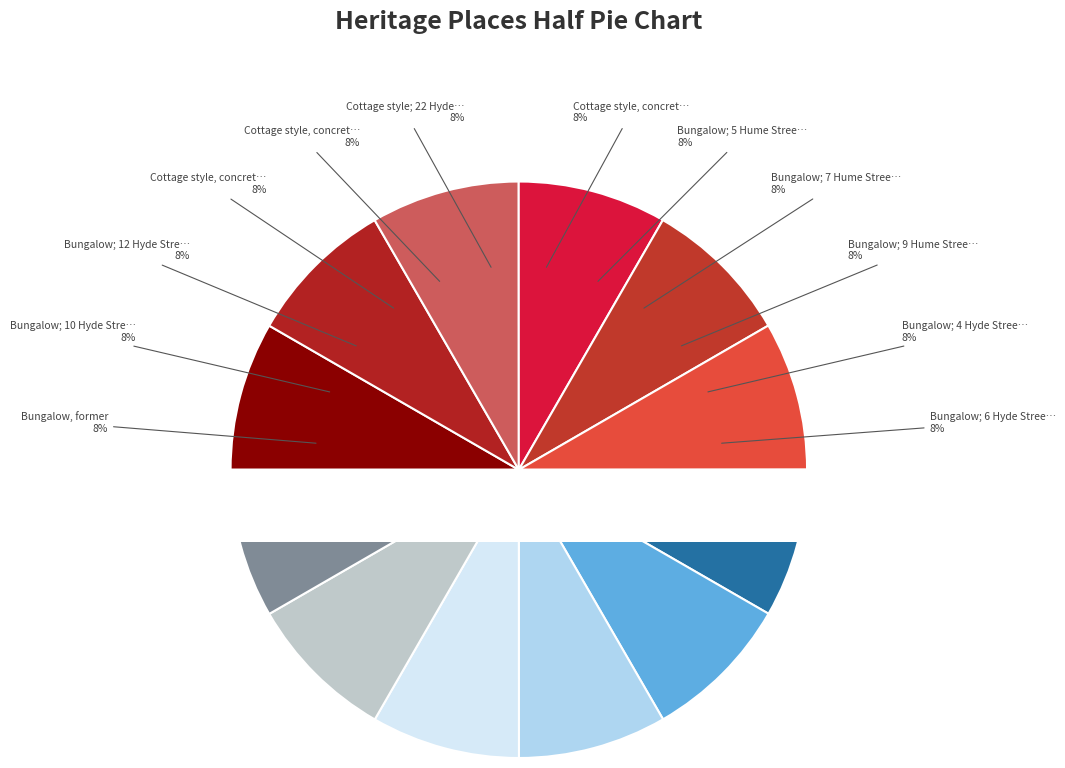

What portion of the pie excludes Bungalow; 7 Hume Street?

91.7%